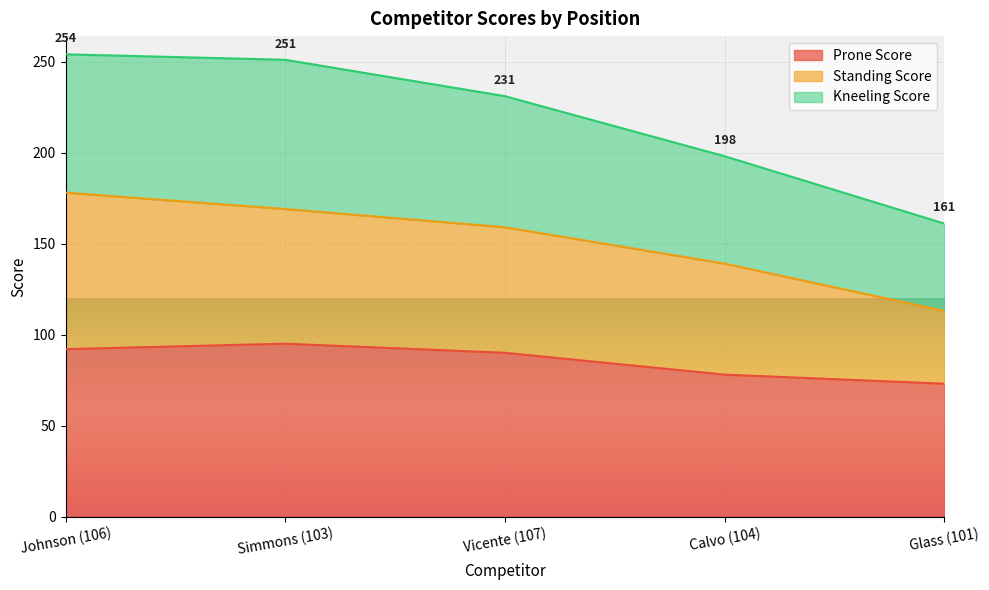

What is the total value across all series at Glass (101)?

161